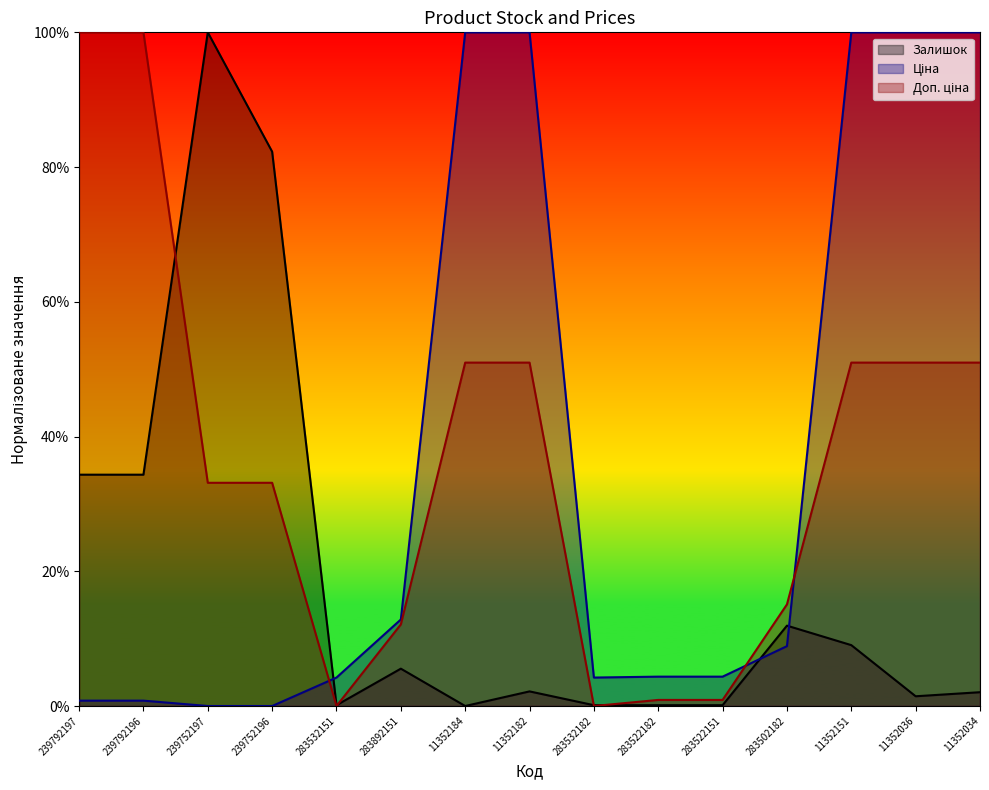

What is the maximum value for Ціна?

100.0